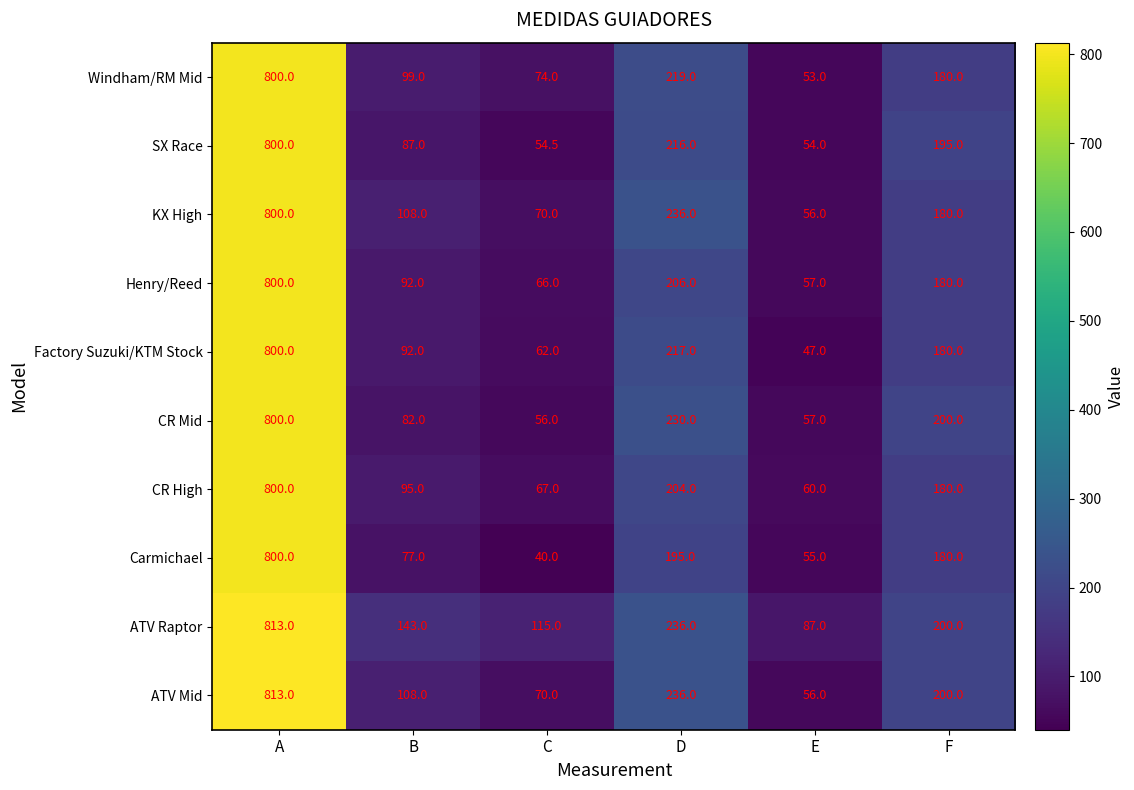

At which category is the sum across all series the highest?

A